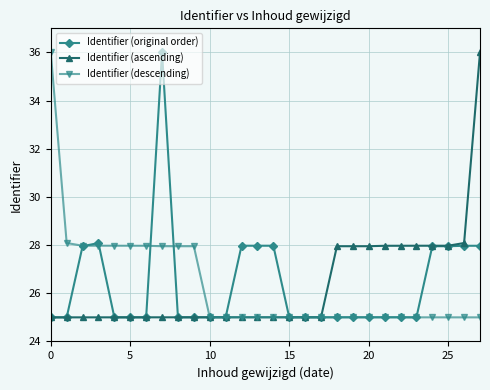

At how many categories does at least one series exceed 31?

3